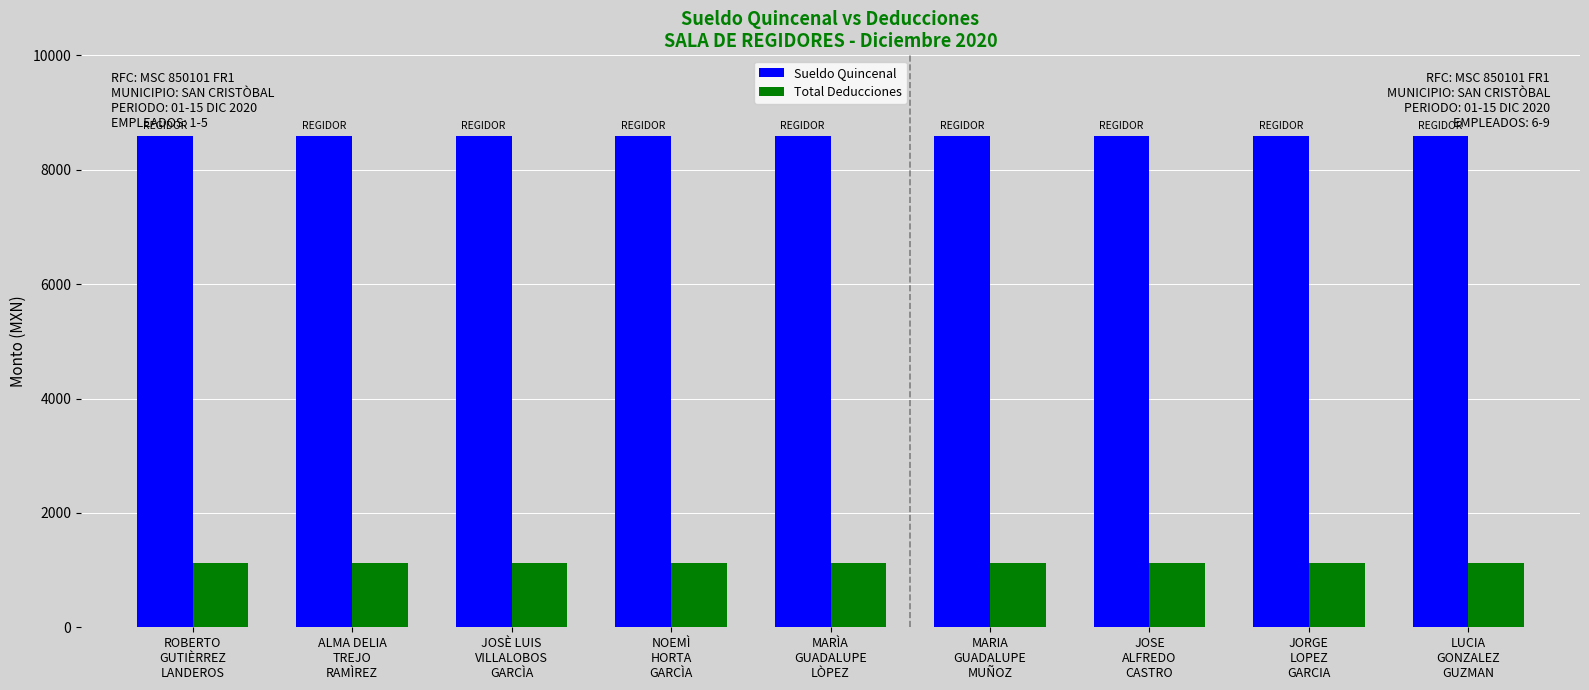

Reading left to right, list all the values displayed in this chart.

Sueldo Quincenal: ROBERTO
GUTIÈRREZ
LANDEROS=8592.0	ALMA DELIA
TREJO
RAMÌREZ=8592.0	JOSÈ LUIS
VILLALOBOS
GARCÌA=8592.0	NOEMÌ
HORTA
GARCÌA=8592.0	MARÌA
GUADALUPE
LÒPEZ=8592.0	MARIA
GUADALUPE
MUÑOZ=8592.0	JOSE
ALFREDO
CASTRO=8592.0	JORGE
LOPEZ
GARCIA=8592.0	LUCIA
GONZALEZ
GUZMAN=8592.0
Total Deducciones: ROBERTO
GUTIÈRREZ
LANDEROS=1124.2	ALMA DELIA
TREJO
RAMÌREZ=1124.2	JOSÈ LUIS
VILLALOBOS
GARCÌA=1124.2	NOEMÌ
HORTA
GARCÌA=1124.2	MARÌA
GUADALUPE
LÒPEZ=1124.2	MARIA
GUADALUPE
MUÑOZ=1124.2	JOSE
ALFREDO
CASTRO=1124.2	JORGE
LOPEZ
GARCIA=1124.2	LUCIA
GONZALEZ
GUZMAN=1124.2